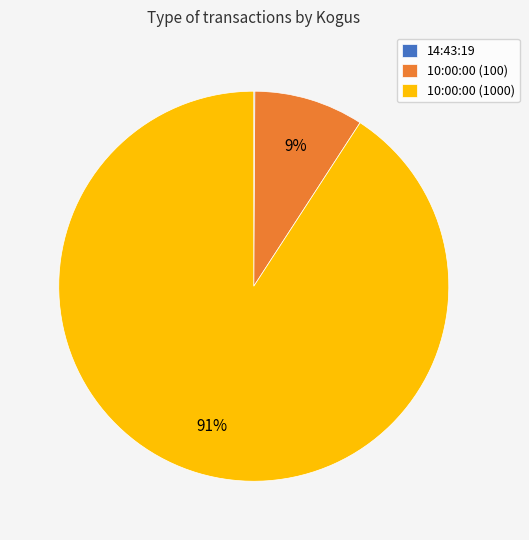

Which slice is the largest?

10:00:00 (1000)